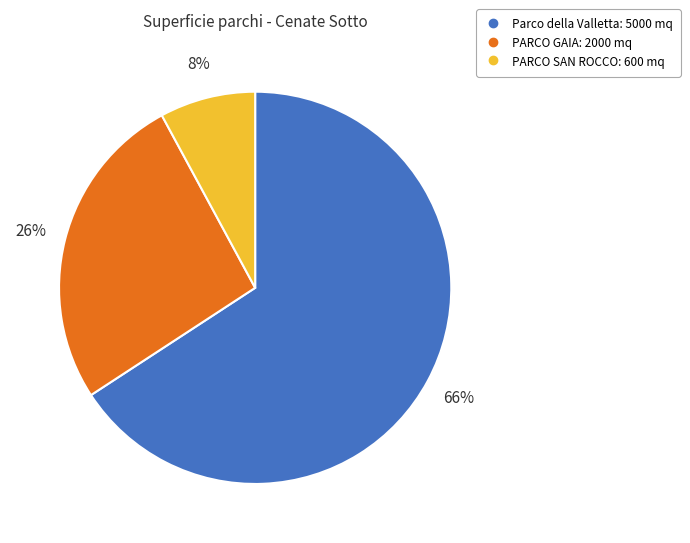

To the nearest percent, what portion does PARCO SAN ROCCO represent?

8%